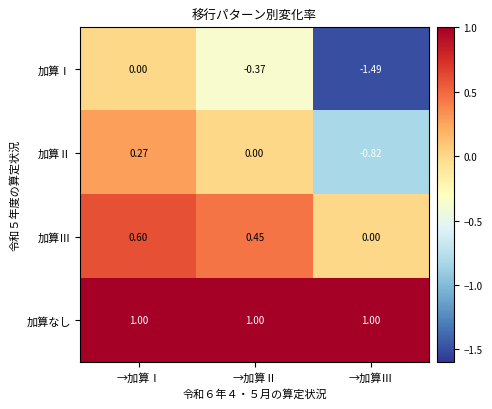

Which series has the largest range (max minus min)?

加算Ⅰ